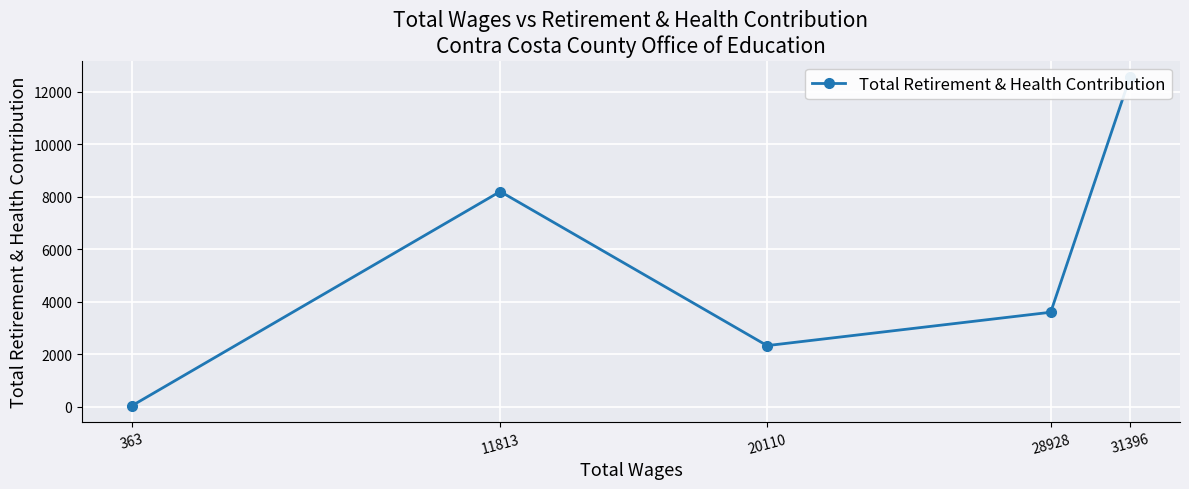

What is the sum of all values?

26741